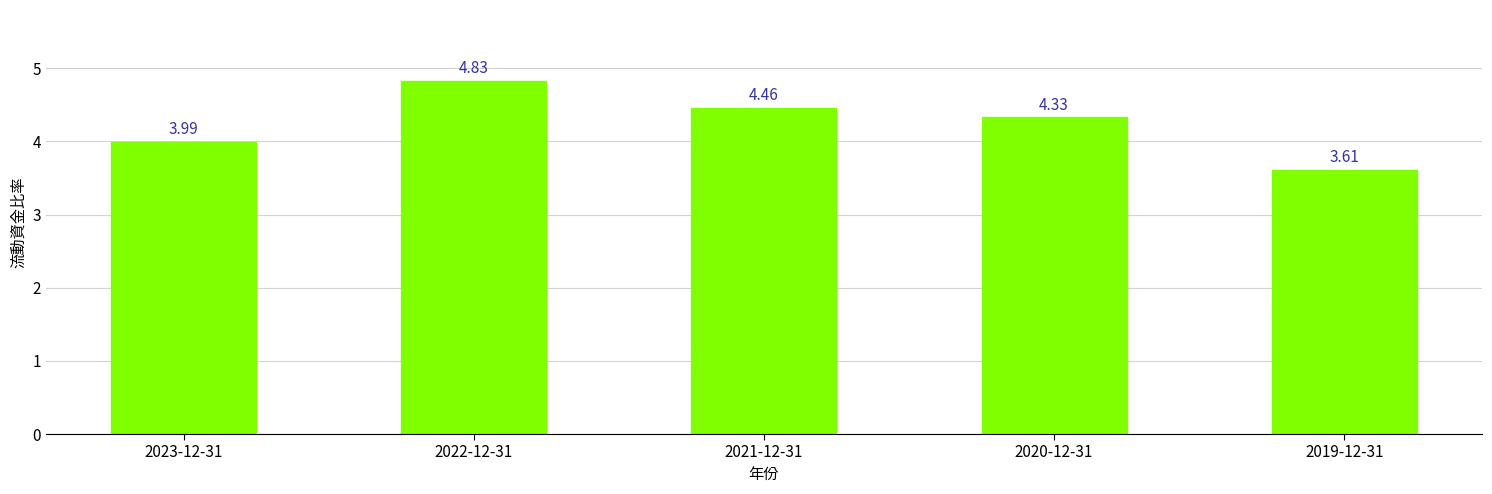

Between 2020-12-31 and 2021-12-31, which is larger?

2021-12-31